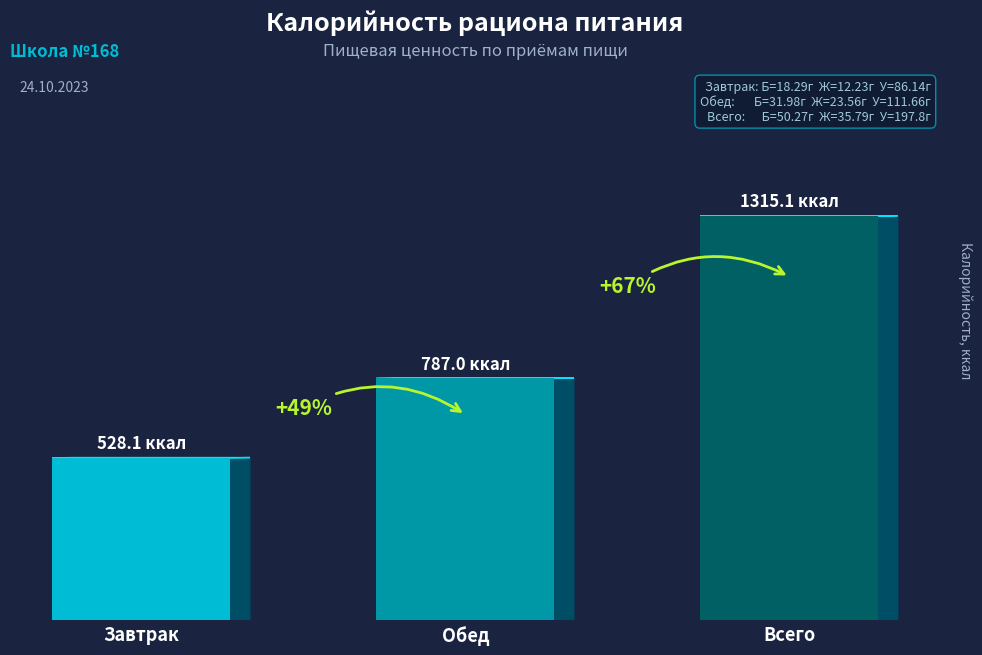

Are the bars horizontal?

No